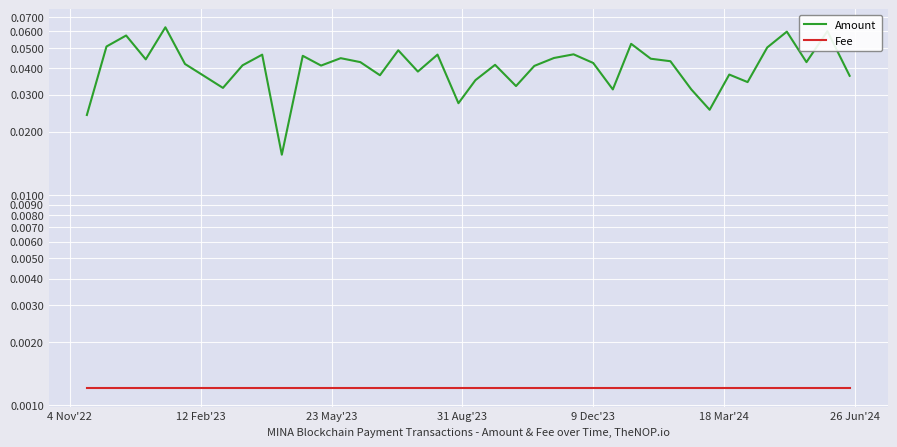

Rank the series by their maximum value, from highest to lowest.

Amount, Fee